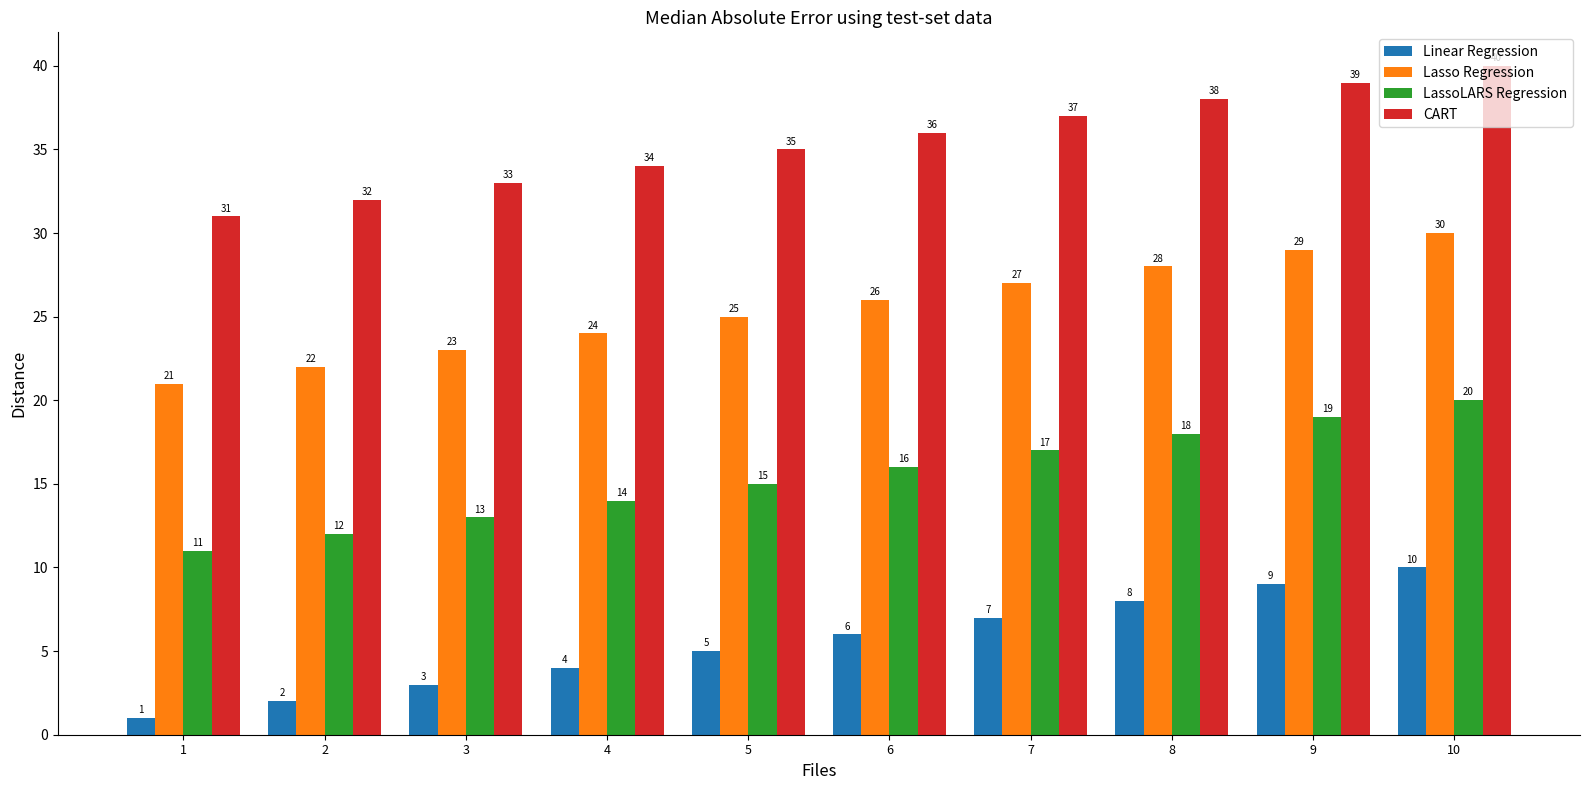

Reading right to left, list all the values displayed in this chart.

Linear Regression: 10=10	9=9	8=8	7=7	6=6	5=5	4=4	3=3	2=2	1=1
Lasso Regression: 10=30	9=29	8=28	7=27	6=26	5=25	4=24	3=23	2=22	1=21
LassoLARS Regression: 10=20	9=19	8=18	7=17	6=16	5=15	4=14	3=13	2=12	1=11
CART: 10=40	9=39	8=38	7=37	6=36	5=35	4=34	3=33	2=32	1=31